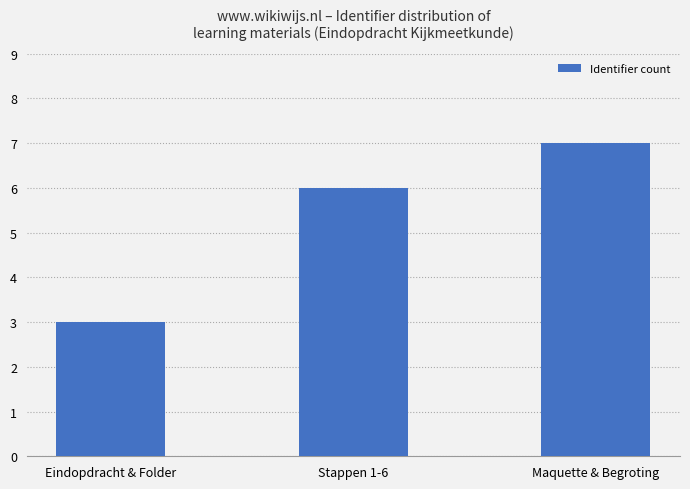

List the labels in order of value, largest first.

Maquette & Begroting, Stappen 1-6, Eindopdracht & Folder